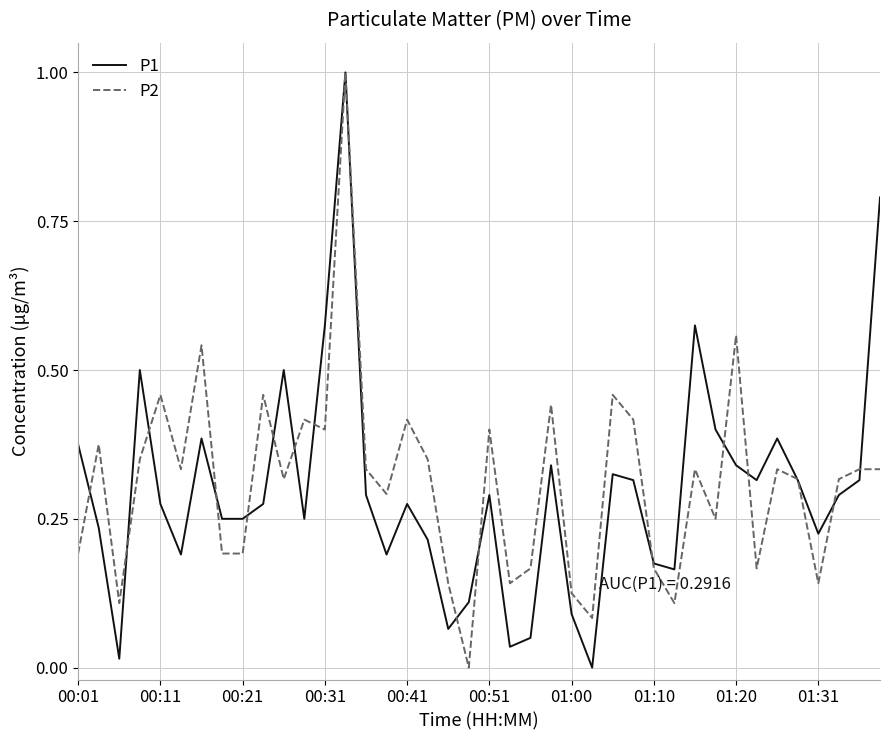

Which series ends up on top after the final intersection of P1 and P2?

P1